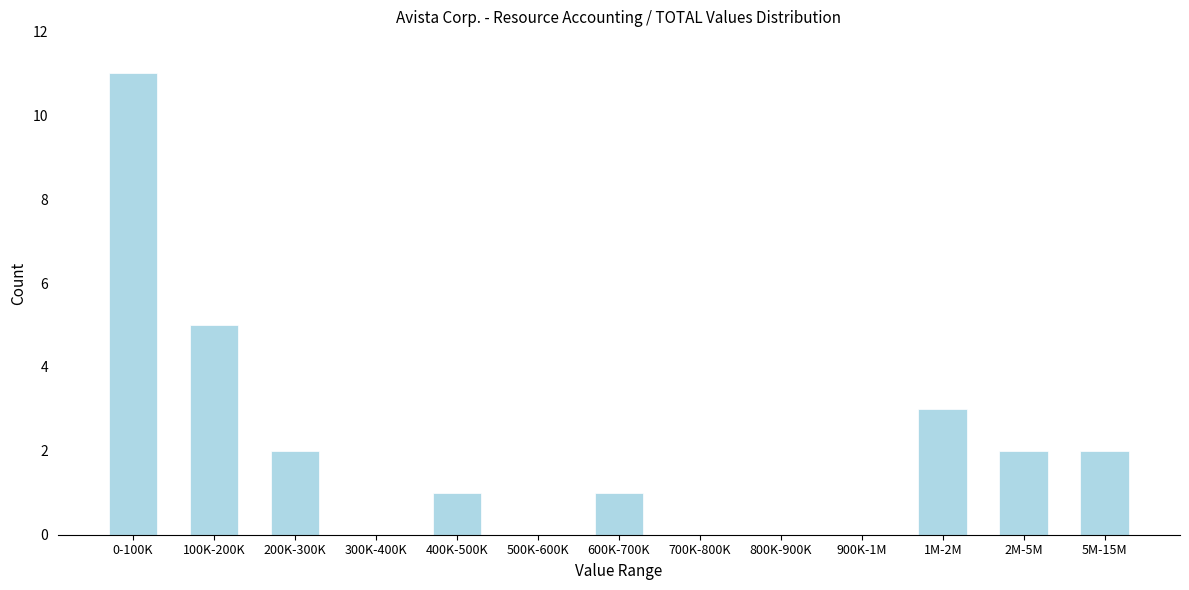

Reading right to left, transcribe all the data shown in this chart.

5M-15M=2	2M-5M=2	1M-2M=3	900K-1M=0	800K-900K=0	700K-800K=0	600K-700K=1	500K-600K=0	400K-500K=1	300K-400K=0	200K-300K=2	100K-200K=5	0-100K=11